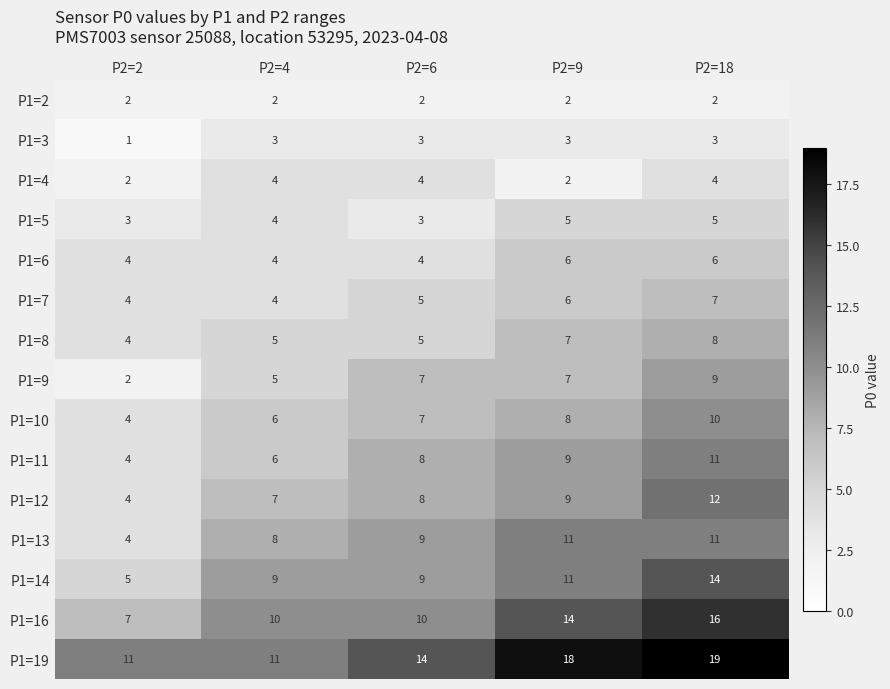

The value of P1=8 at P2=4 is 8. True or false?

False